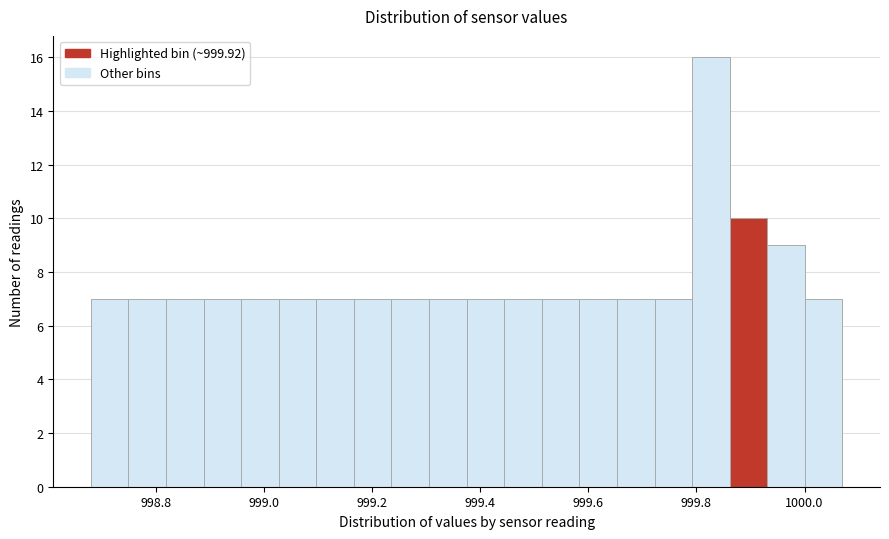

Around what value on the x-axis is the tallest bar? Give the approximate position of its centre, as read against the axis.

999.82